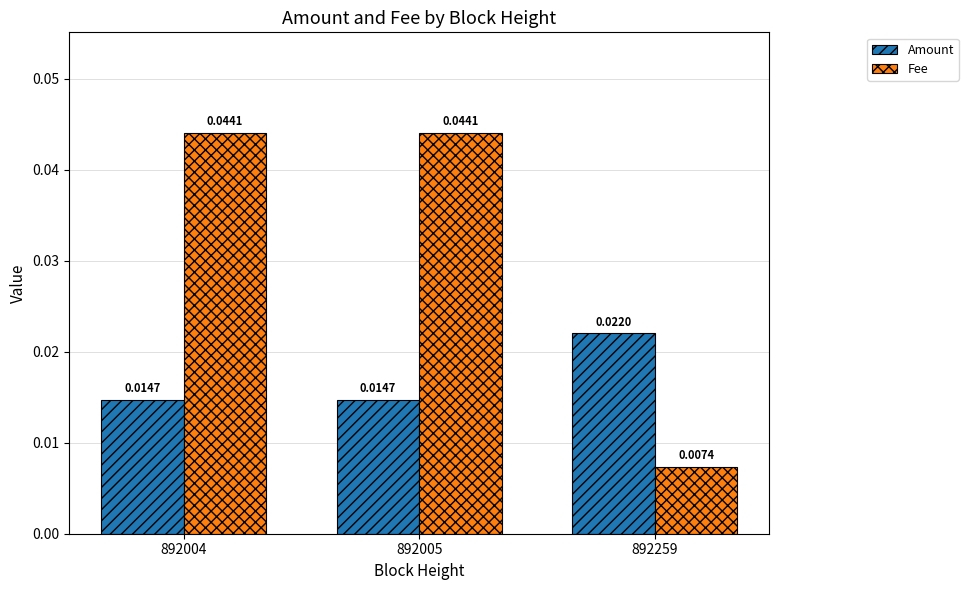

Which series has the largest total across all categories?

Fee